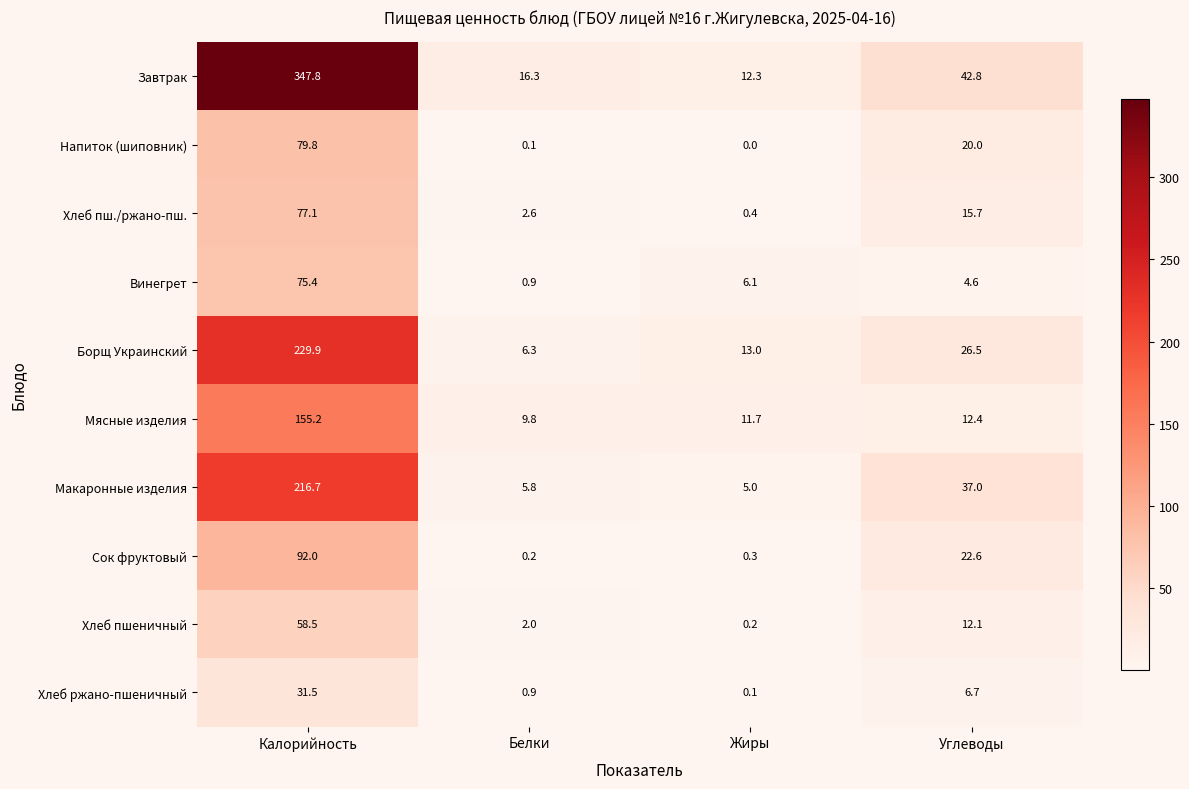

Which series has the widest spread of values?

Завтрак